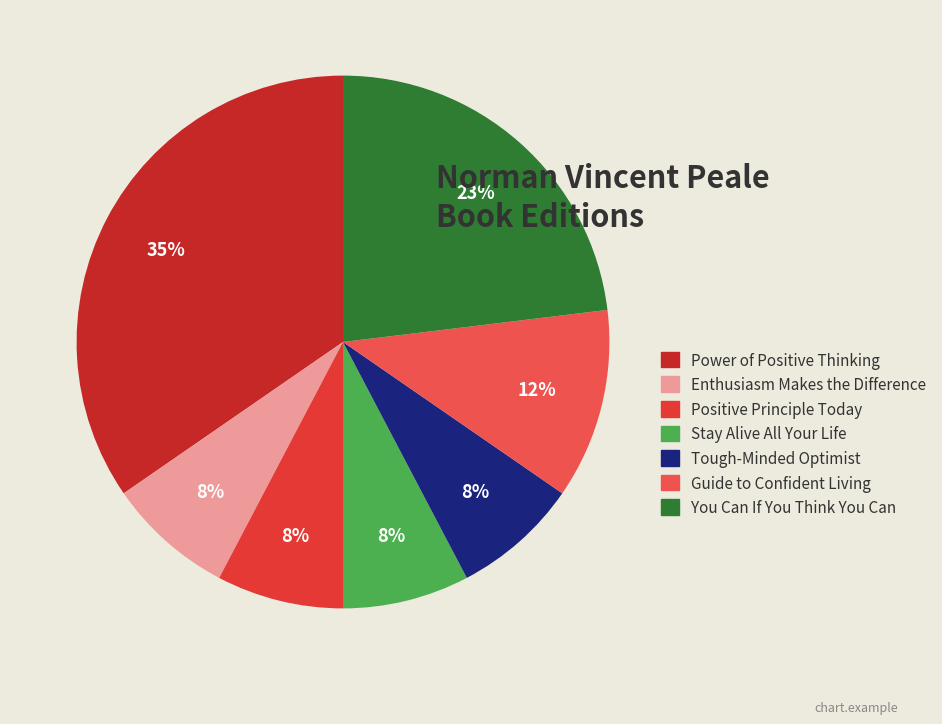

How many segments does this pie chart have?

7